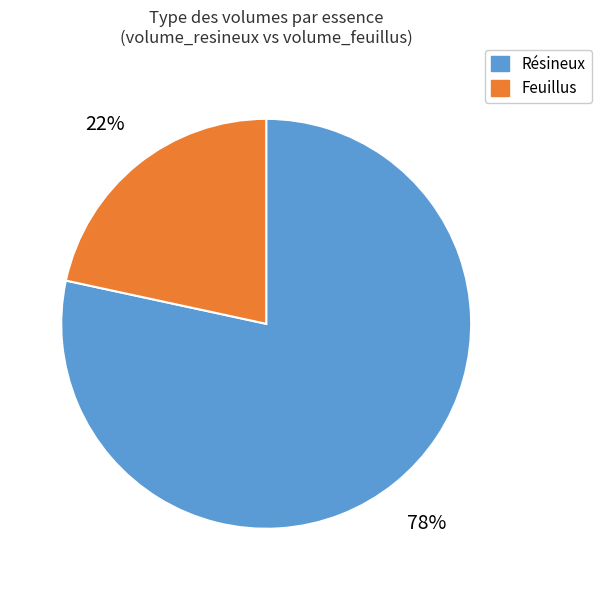

True or false: Résineux accounts for 78% of the total.

True